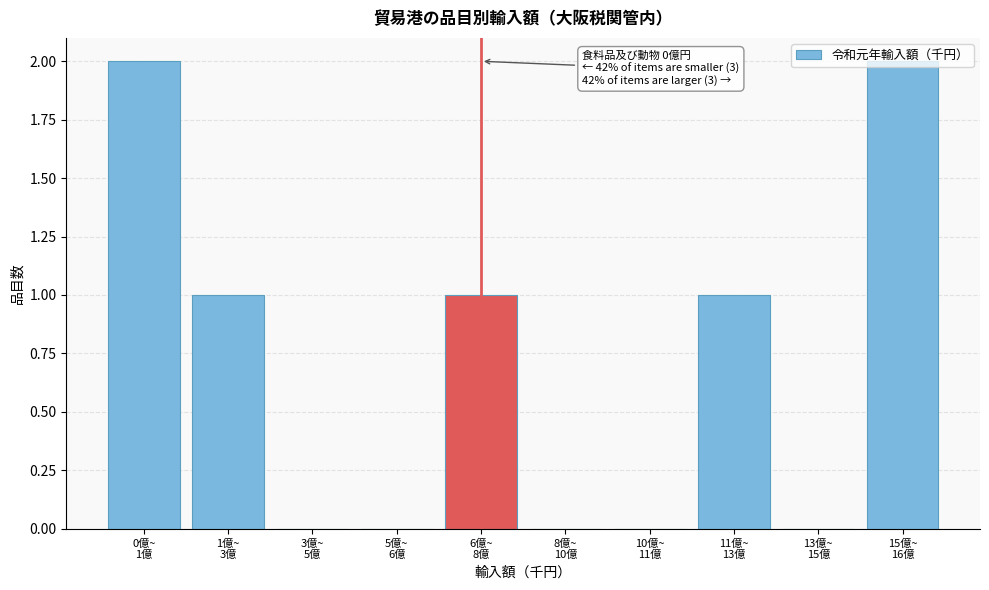

What is the sum of all values?

7